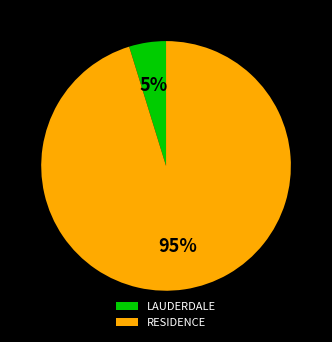

Between LAUDERDALE and RESIDENCE, which is larger?

RESIDENCE